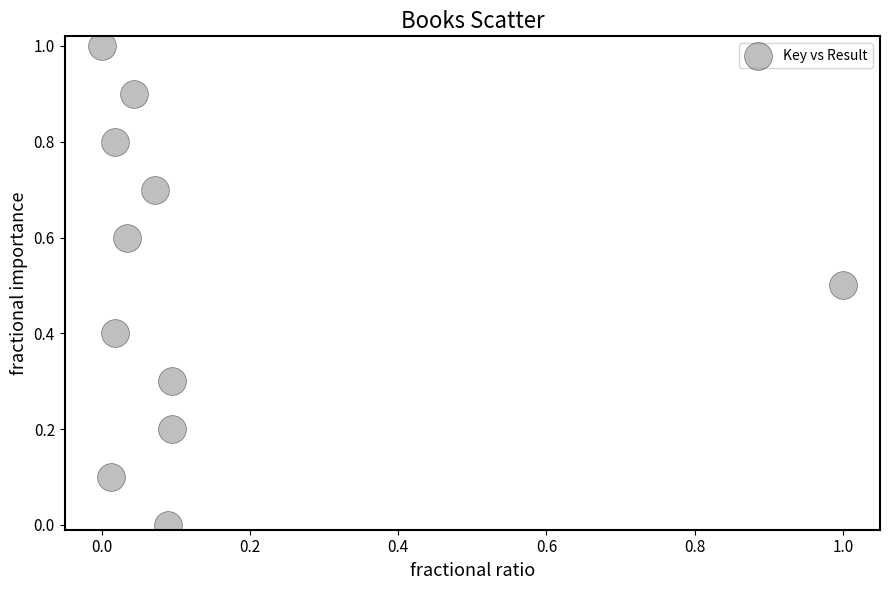

What is the range of X values (max minus min)?

1.0